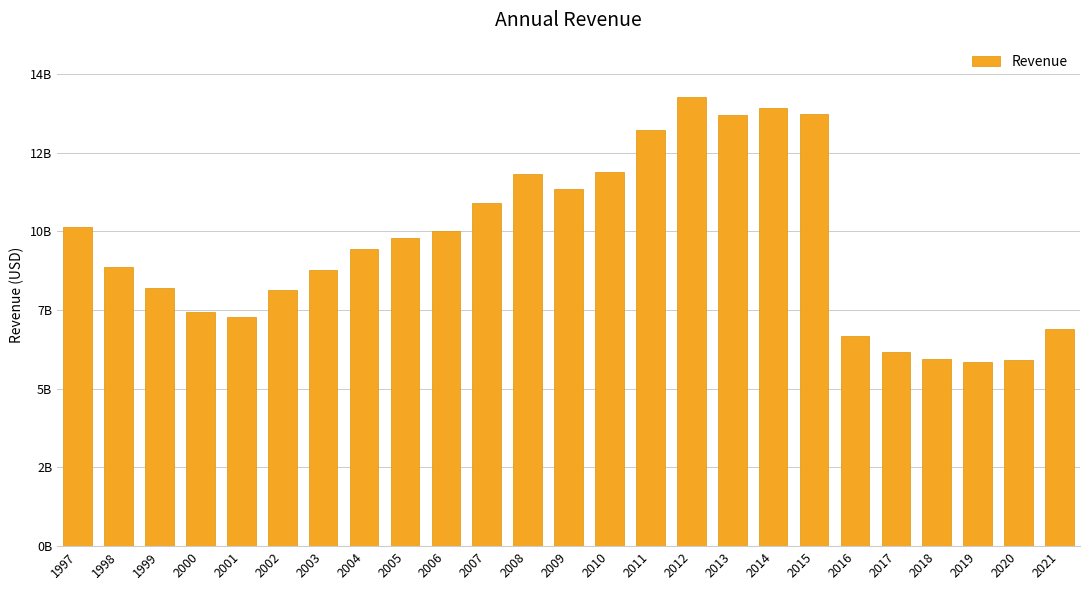

What is the value of the 25th bar from the left?

6584000000